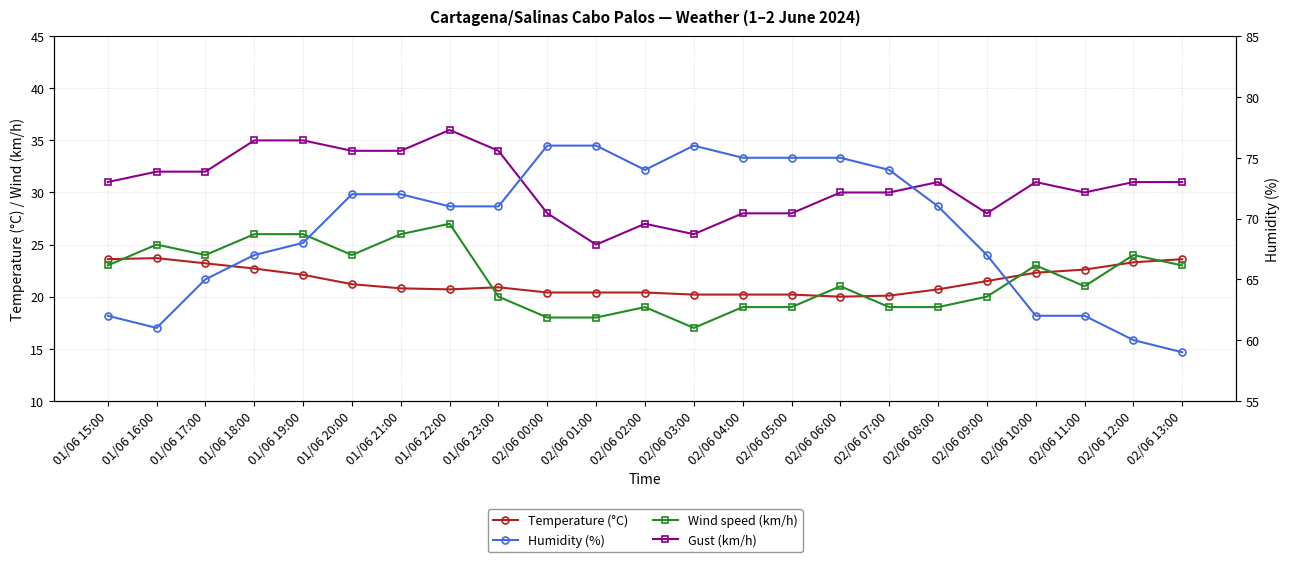

Reading right to left, what are all the values shown in this chart?

Temperature (°C): 23.6	23.3	22.6	22.3	21.5	20.7	20.1	20.0	20.2	20.2	20.2	20.4	20.4	20.4	20.9	20.7	20.8	21.2	22.1	22.7	23.2	23.7	23.6
Wind speed (km/h): 23.0	24.0	21.0	23.0	20.0	19.0	19.0	21.0	19.0	19.0	17.0	19.0	18.0	18.0	20.0	27.0	26.0	24.0	26.0	26.0	24.0	25.0	23.0
Gust (km/h): 31.0	31.0	30.0	31.0	28.0	31.0	30.0	30.0	28.0	28.0	26.0	27.0	25.0	28.0	34.0	36.0	34.0	34.0	35.0	35.0	32.0	32.0	31.0
Humidity (%): 59.0	60.0	62.0	62.0	67.0	71.0	74.0	75.0	75.0	75.0	76.0	74.0	76.0	76.0	71.0	71.0	72.0	72.0	68.0	67.0	65.0	61.0	62.0